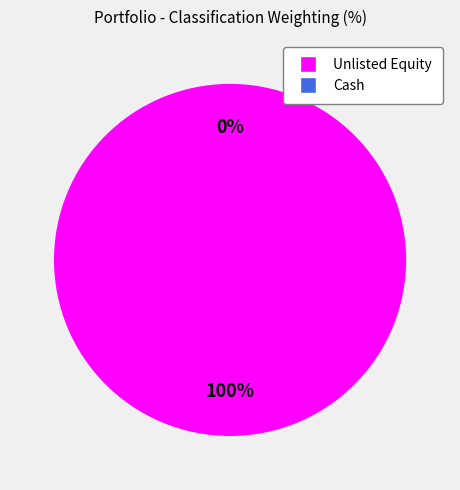

Which category has the smallest portion of the pie?

Cash